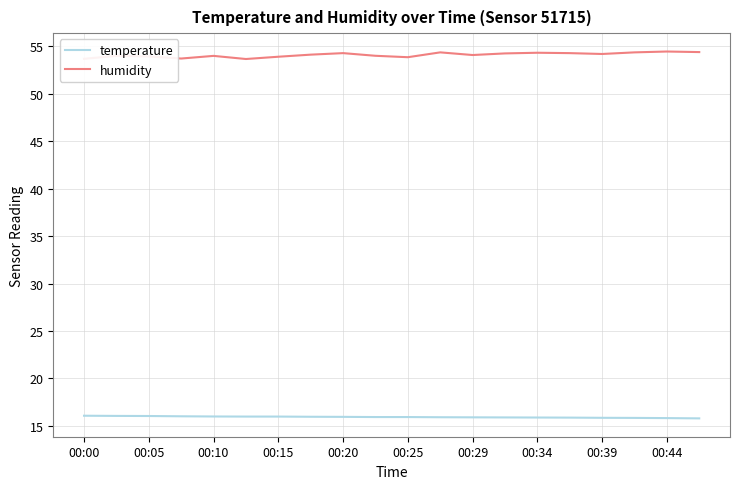

True or false: humidity and temperature intersect in this chart.

False